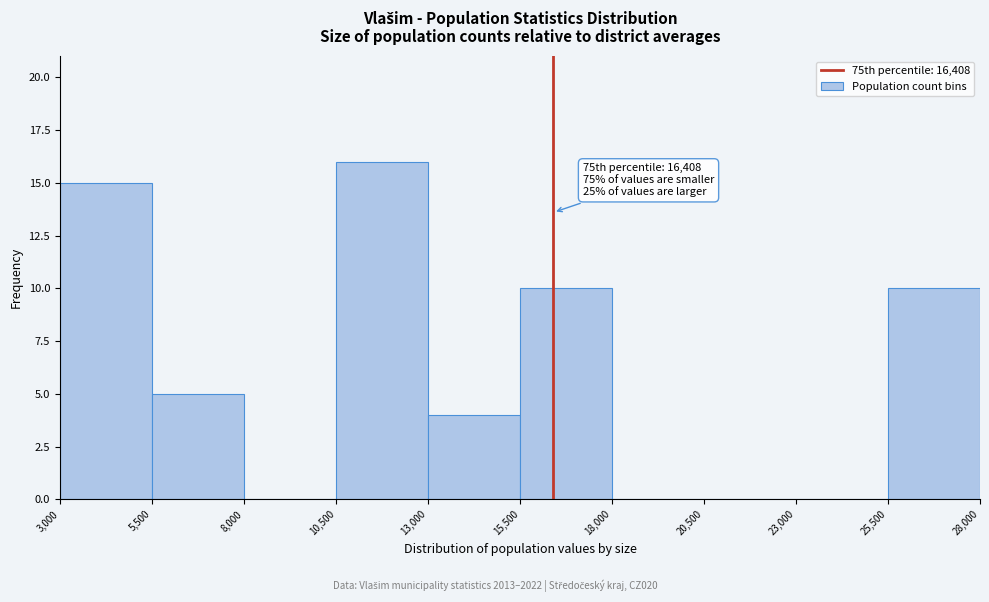

Which range on the x-axis has the tallest bar?

10,500 to 13,000